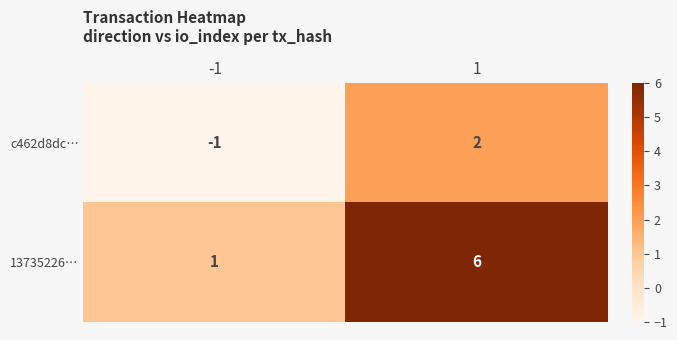

What is the sum of all 13735226… values?

7